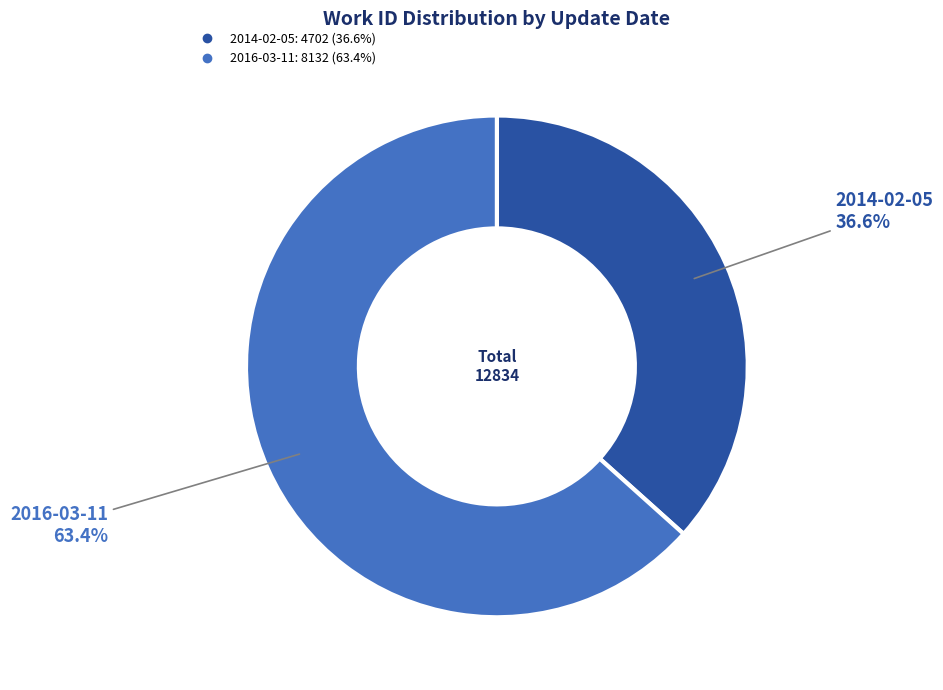

The 2014-02-05 slice represents 37% of the pie. True or false?

True